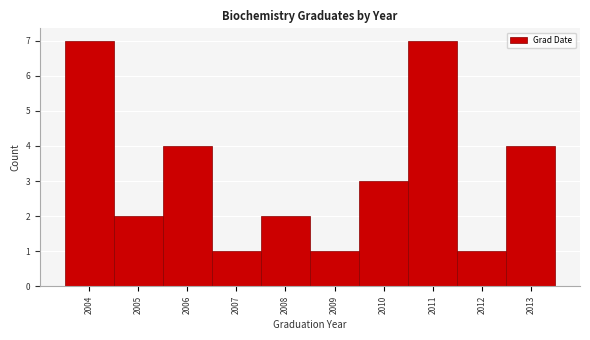

What is the height of the bar covering 2012.5 to 2013.5 on the x-axis? The values are not printed on the chart, so give them approximately, as read against the axis.

4